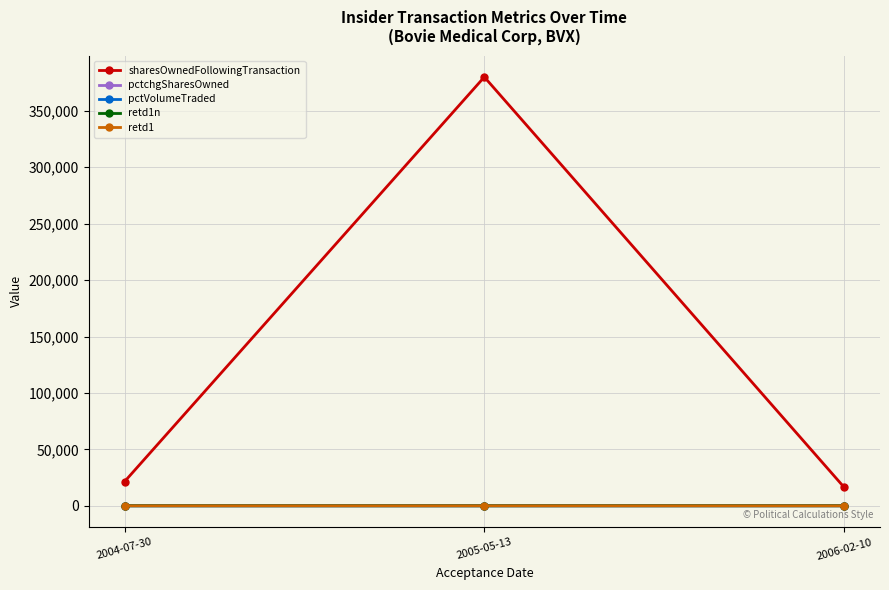

Which series has the largest range (max minus min)?

sharesOwnedFollowingTransaction